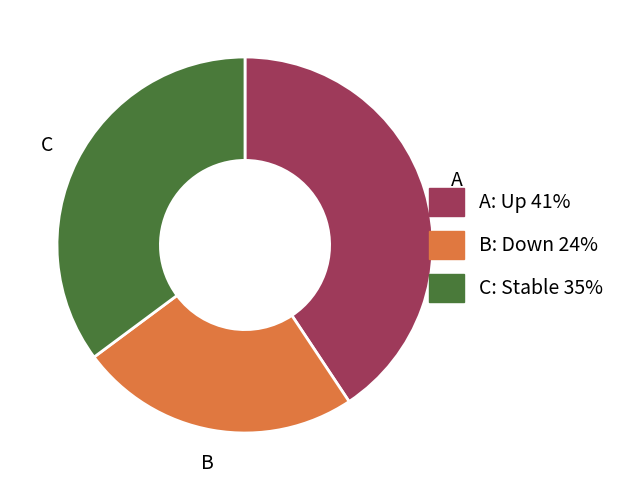

Combined, do B: Down 24% and C: Stable 35% account for over 50%?

Yes